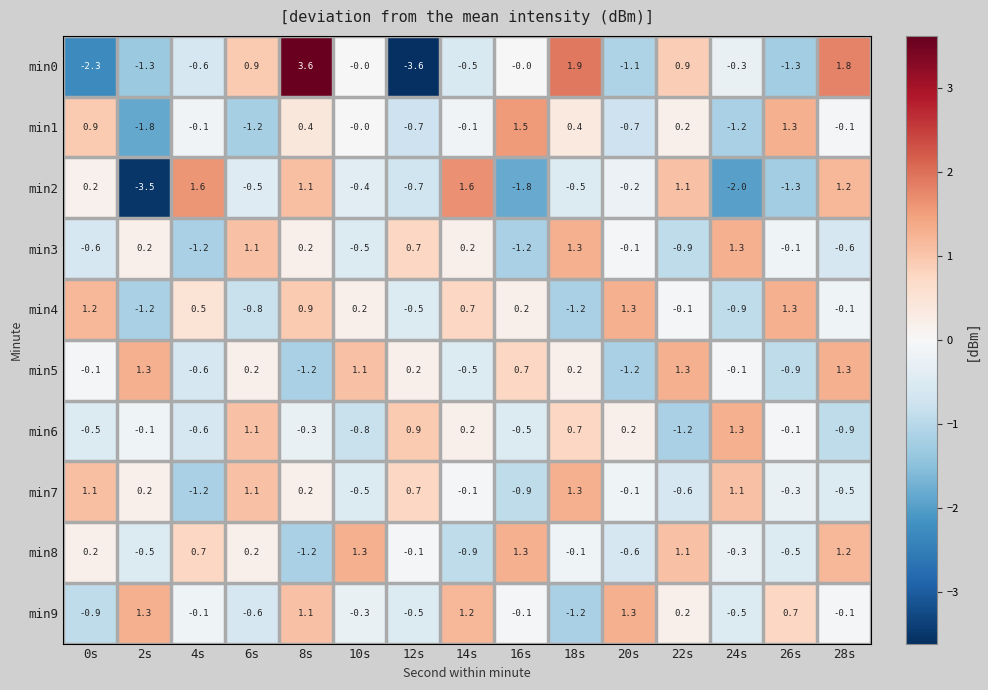

At which label does min2 first exceed 0?

0s